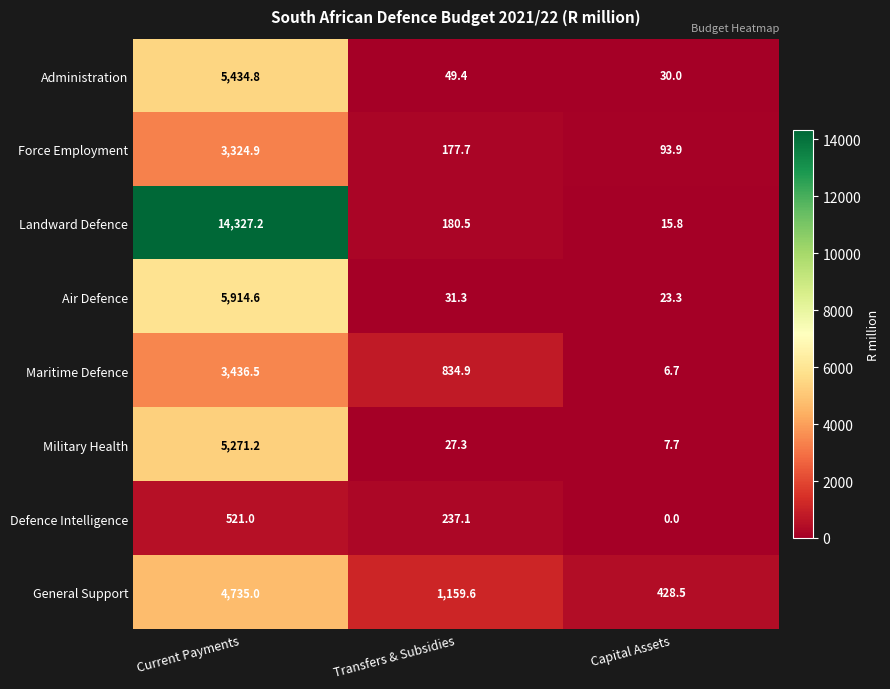

What is the difference between the Landward Defence values at Current Payments and Capital Assets?

14311.4